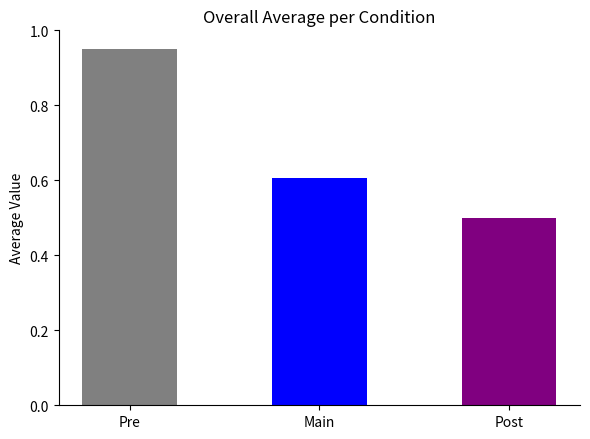

True or false: the data shows 0.4 at Pre.

False